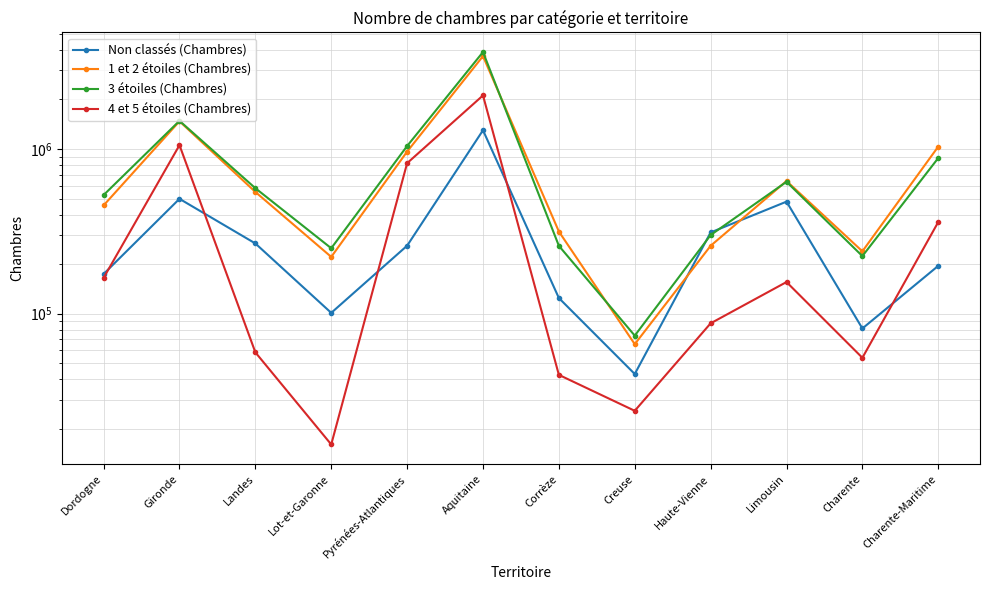

Where is the first local minimum for 3 étoiles (Chambres)?

Lot-et-Garonne